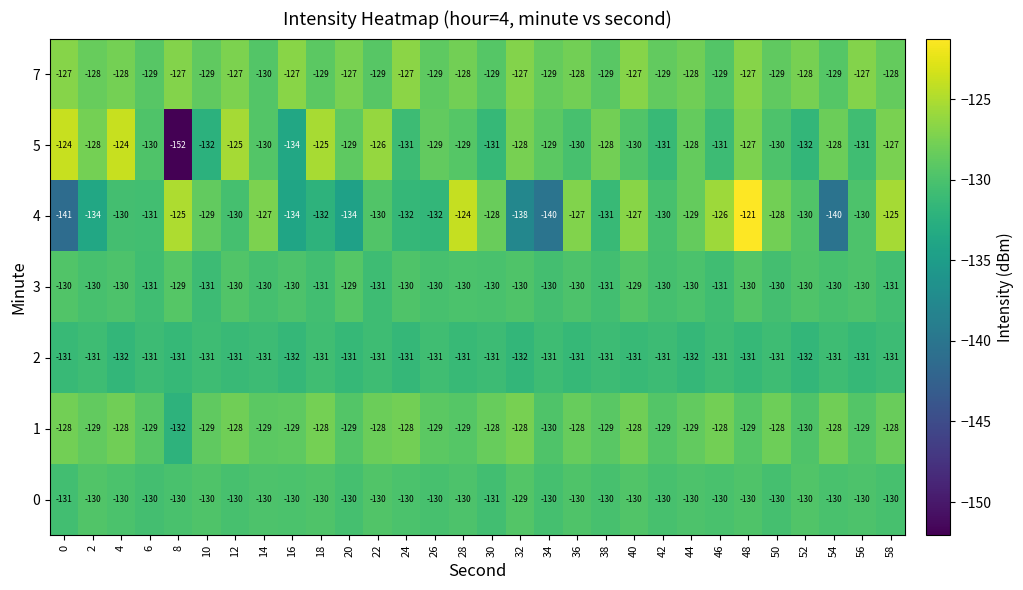

How many 3 values are between -130 and -129?

23